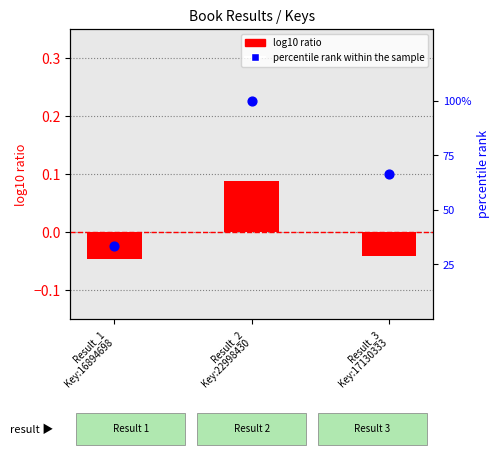

At how many categories does at least one series exceed 91?

1